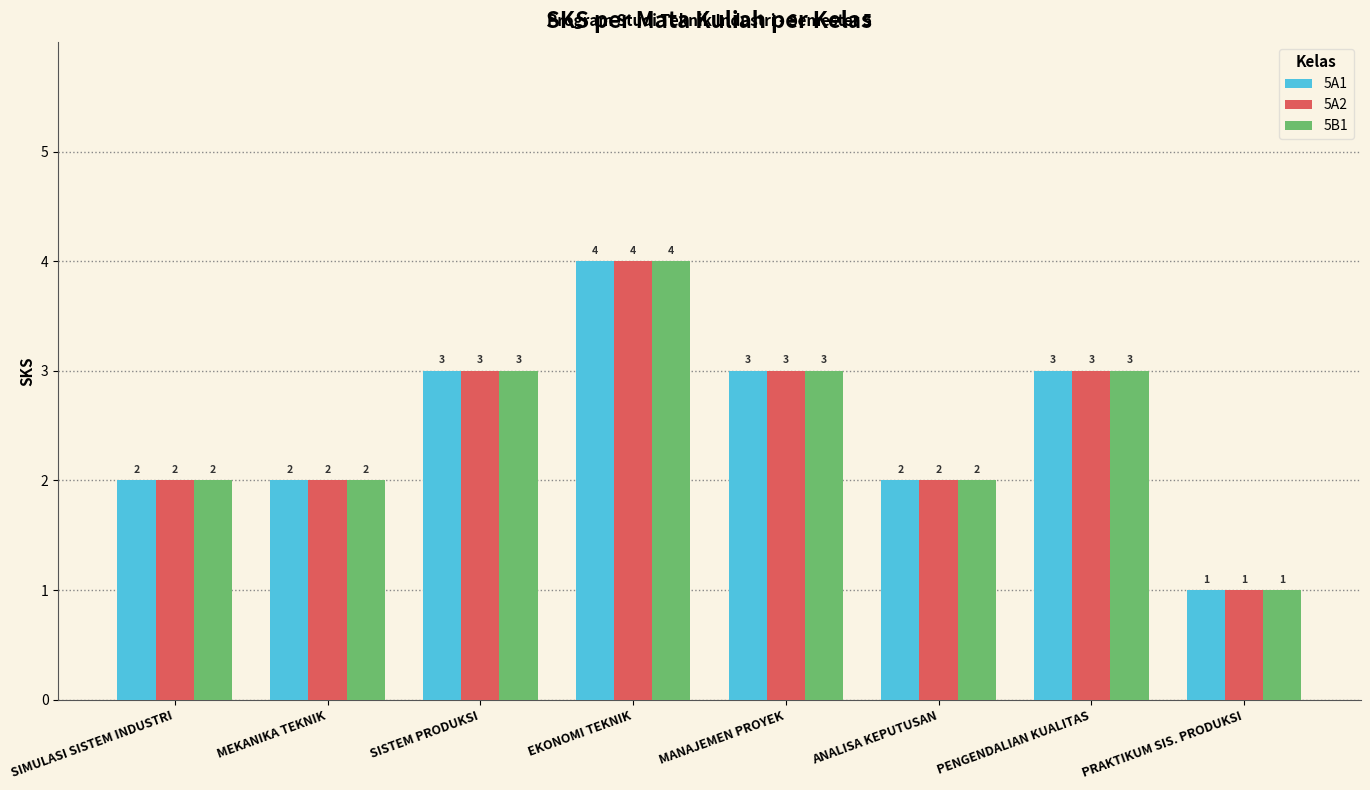

What is the difference between the maximum and minimum values in the 5A2 series?

3